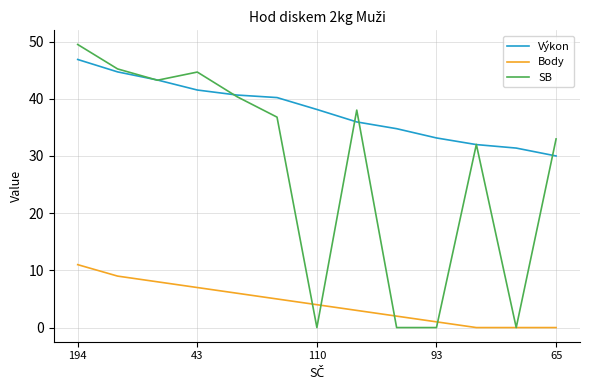

What is the maximum value for SB?

49.5